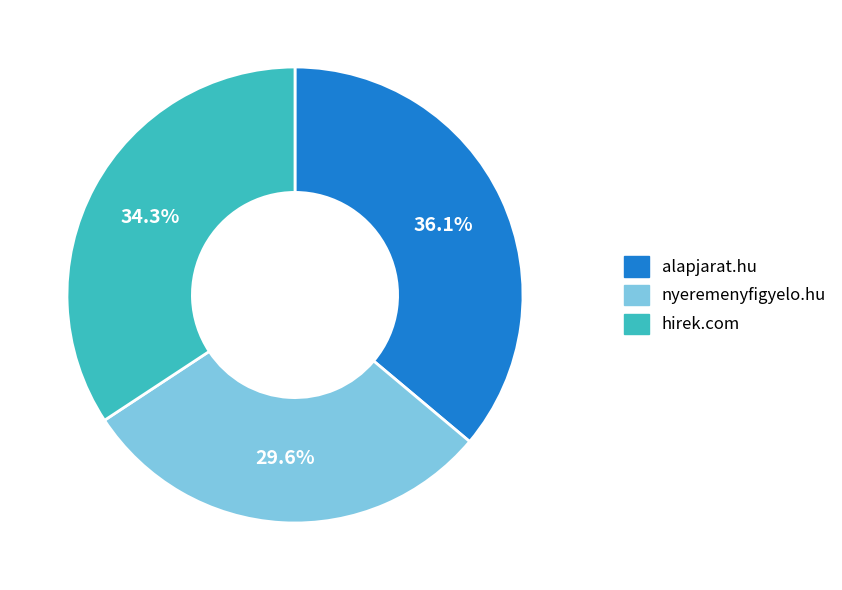

Do alapjarat.hu and nyeremenyfigyelo.hu together represent more than half of the pie?

Yes